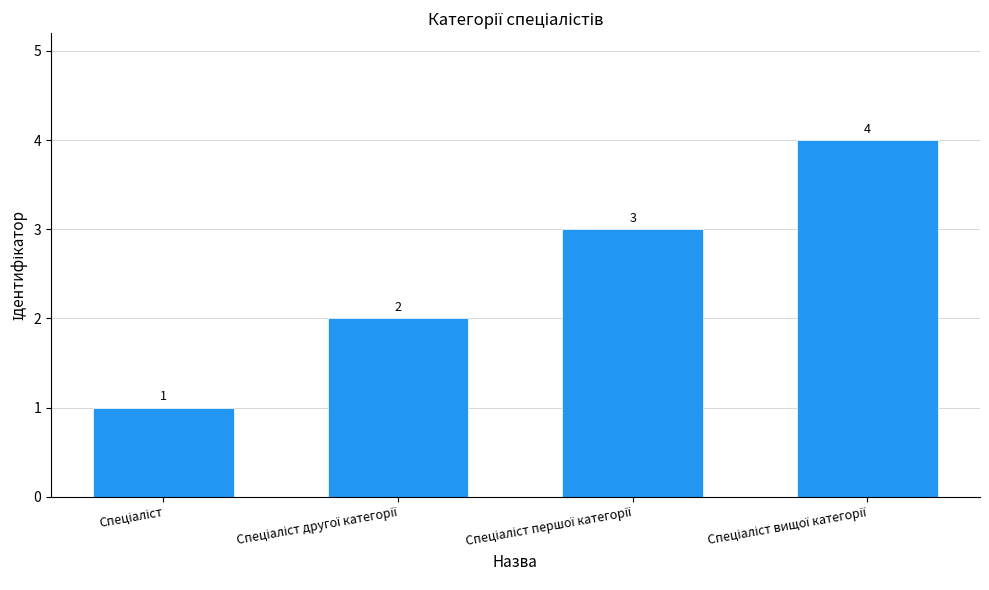

How many values are below 3?

2